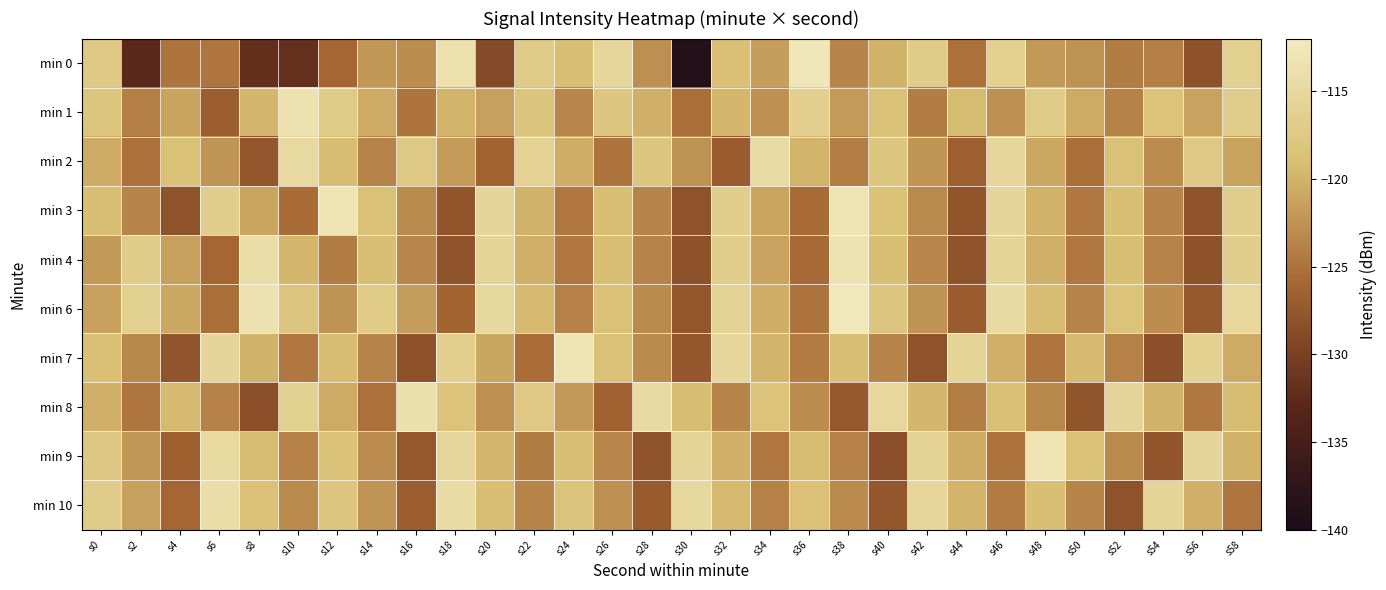

Reading left to right, extract all data points from this chart.

min 0: s0=-117.5	s2=-132.9	s4=-124.8	s6=-124.7	s8=-132.1	s10=-132.0	s12=-125.9	s14=-122.1	s16=-122.9	s18=-113.7	s20=-128.9	s22=-117.1	s24=-119.0	s26=-115.2	s28=-122.8	s30=-138.8	s32=-118.8	s34=-121.6	s36=-112.6	s38=-123.5	s40=-120.1	s42=-117.0	s44=-125.0	s46=-116.2	s48=-122.0	s50=-122.6	s52=-124.2	s54=-124.0	s56=-128.1	s58=-116.3
min 1: s0=-118.1	s2=-124.0	s4=-121.1	s6=-126.8	s8=-119.7	s10=-113.5	s12=-117.0	s14=-120.5	s16=-124.8	s18=-119.8	s20=-121.5	s22=-118.2	s24=-123.4	s26=-117.8	s28=-120.1	s30=-125.3	s32=-119.6	s34=-122.7	s36=-116.4	s38=-121.9	s40=-118.5	s42=-124.2	s44=-119.3	s46=-122.8	s48=-117.1	s50=-120.6	s52=-123.9	s54=-118.4	s56=-121.2	s58=-116.8
min 2: s0=-120.5	s2=-125.1	s4=-118.7	s6=-122.3	s8=-127.6	s10=-114.8	s12=-119.2	s14=-123.7	s16=-117.4	s18=-121.8	s20=-126.3	s22=-115.9	s24=-120.4	s26=-124.8	s28=-118.1	s30=-122.6	s32=-127.0	s34=-114.5	s36=-119.9	s38=-124.1	s40=-117.7	s42=-122.2	s44=-126.7	s46=-115.3	s48=-120.8	s50=-125.2	s52=-118.6	s54=-123.0	s56=-117.5	s58=-121.1
min 3: s0=-119.0	s2=-123.5	s4=-128.0	s6=-116.5	s8=-121.0	s10=-125.5	s12=-113.2	s14=-118.7	s16=-123.2	s18=-127.7	s20=-115.4	s22=-120.0	s24=-124.5	s26=-119.0	s28=-123.5	s30=-128.0	s32=-116.5	s34=-121.0	s36=-125.5	s38=-113.2	s40=-118.7	s42=-123.2	s44=-127.7	s46=-115.4	s48=-120.0	s50=-124.5	s52=-119.0	s54=-123.5	s56=-128.0	s58=-116.5
min 4: s0=-122.0	s2=-117.0	s4=-121.5	s6=-126.0	s8=-114.2	s10=-119.7	s12=-124.2	s14=-118.9	s16=-123.4	s18=-127.9	s20=-115.6	s22=-120.1	s24=-124.6	s26=-119.1	s28=-123.6	s30=-128.1	s32=-116.7	s34=-121.2	s36=-125.7	s38=-113.4	s40=-118.9	s42=-123.4	s44=-127.9	s46=-115.6	s48=-120.1	s50=-124.6	s52=-119.1	s54=-123.6	s56=-128.1	s58=-116.7
min 6: s0=-121.3	s2=-116.3	s4=-120.8	s6=-125.3	s8=-113.5	s10=-118.0	s12=-122.5	s14=-117.2	s16=-121.7	s18=-126.2	s20=-114.9	s22=-119.4	s24=-123.9	s26=-118.6	s28=-123.1	s30=-127.6	s32=-115.8	s34=-120.3	s36=-124.8	s38=-112.5	s40=-118.0	s42=-122.5	s44=-127.0	s46=-114.7	s48=-119.2	s50=-123.7	s52=-118.4	s54=-122.9	s56=-127.4	s58=-115.1
min 7: s0=-118.8	s2=-123.3	s4=-127.8	s6=-115.5	s8=-120.0	s10=-124.5	s12=-119.2	s14=-123.7	s16=-128.2	s18=-116.4	s20=-120.9	s22=-125.4	s24=-113.1	s26=-118.6	s28=-123.1	s30=-127.6	s32=-115.3	s34=-119.8	s36=-124.3	s38=-119.0	s40=-123.5	s42=-128.0	s44=-115.7	s46=-120.2	s48=-124.7	s50=-119.4	s52=-123.9	s54=-128.4	s56=-116.1	s58=-120.6
min 8: s0=-120.2	s2=-124.7	s4=-119.4	s6=-123.9	s8=-128.4	s10=-116.1	s12=-120.6	s14=-125.1	s16=-113.8	s18=-118.3	s20=-122.8	s22=-117.5	s24=-122.0	s26=-126.5	s28=-114.7	s30=-119.2	s32=-123.7	s34=-118.4	s36=-122.9	s38=-127.4	s40=-115.1	s42=-119.6	s44=-124.1	s46=-118.8	s48=-123.3	s50=-127.8	s52=-115.5	s54=-120.0	s56=-124.5	s58=-119.2
min 9: s0=-117.6	s2=-122.1	s4=-126.6	s6=-114.8	s8=-119.3	s10=-123.8	s12=-118.5	s14=-123.0	s16=-127.5	s18=-115.2	s20=-119.7	s22=-124.2	s24=-118.9	s26=-123.4	s28=-127.9	s30=-115.6	s32=-120.1	s34=-124.6	s36=-119.3	s38=-123.8	s40=-128.3	s42=-116.0	s44=-120.5	s46=-125.0	s48=-113.2	s50=-118.7	s52=-123.2	s54=-127.7	s56=-115.4	s58=-120.0
min 10: s0=-116.9	s2=-121.4	s4=-125.9	s6=-114.1	s8=-118.6	s10=-123.1	s12=-117.8	s14=-122.3	s16=-126.8	s18=-114.5	s20=-119.0	s22=-123.5	s24=-118.2	s26=-122.7	s28=-127.2	s30=-114.9	s32=-119.4	s34=-123.9	s36=-118.6	s38=-123.1	s40=-127.6	s42=-115.3	s44=-119.8	s46=-124.3	s48=-119.0	s50=-123.5	s52=-128.0	s54=-115.7	s56=-120.2	s58=-124.7